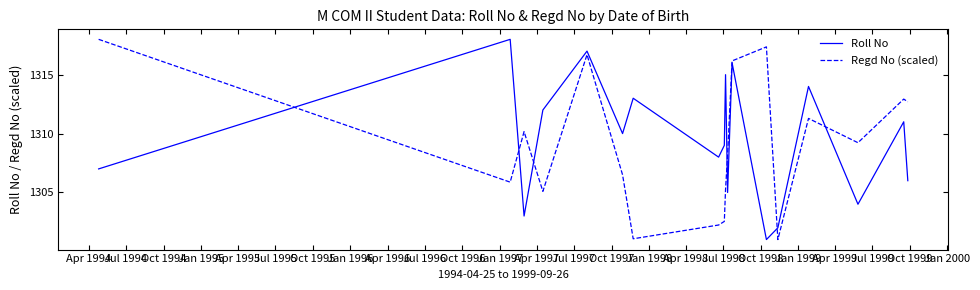

What is the highest value of the Regd No (scaled) series?

1318.0